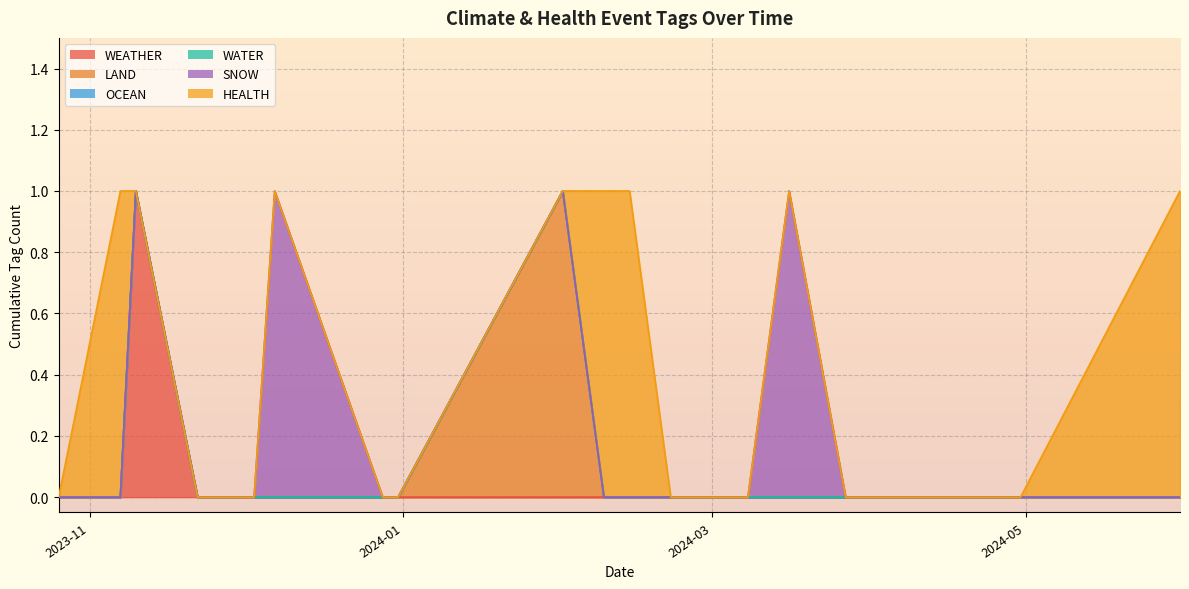

Which label corresponds to the largest value in the chart?

2023-11-10